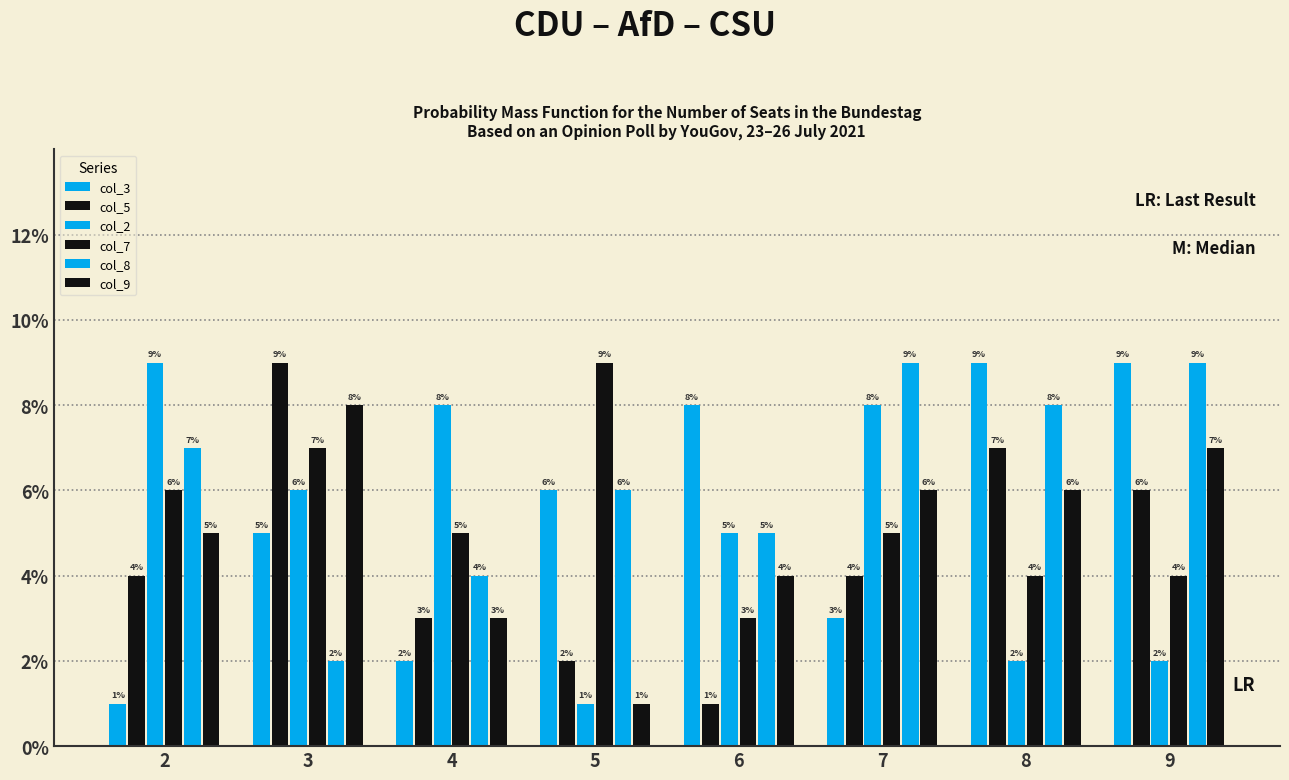

Where does the col_8 series first go above 7?

7